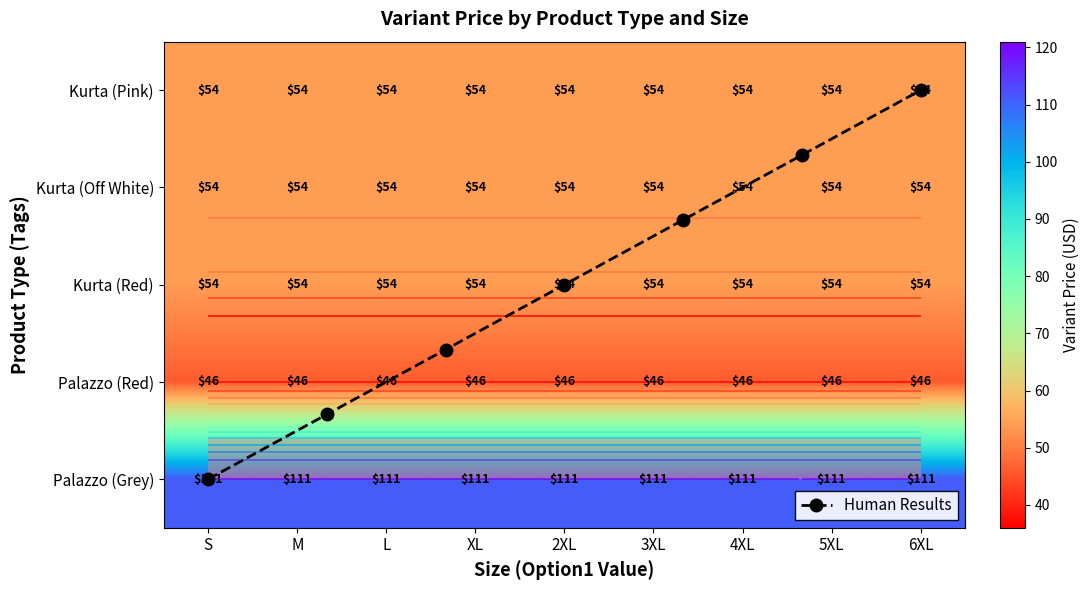

Reading left to right, transcribe all the data shown in this chart.

Kurta: 54	54	54	54	54	54	54	54	54
Palazzo_Red: 46	46	46	46	46	46	46	46	46
Palazzo_Grey: 111	111	111	111	111	111	111	111	111
Kurta_Pink: 54	54	54	54	54	54	54	54	54
Kurta_OffWhite: 54	54	54	54	54	54	54	54	54